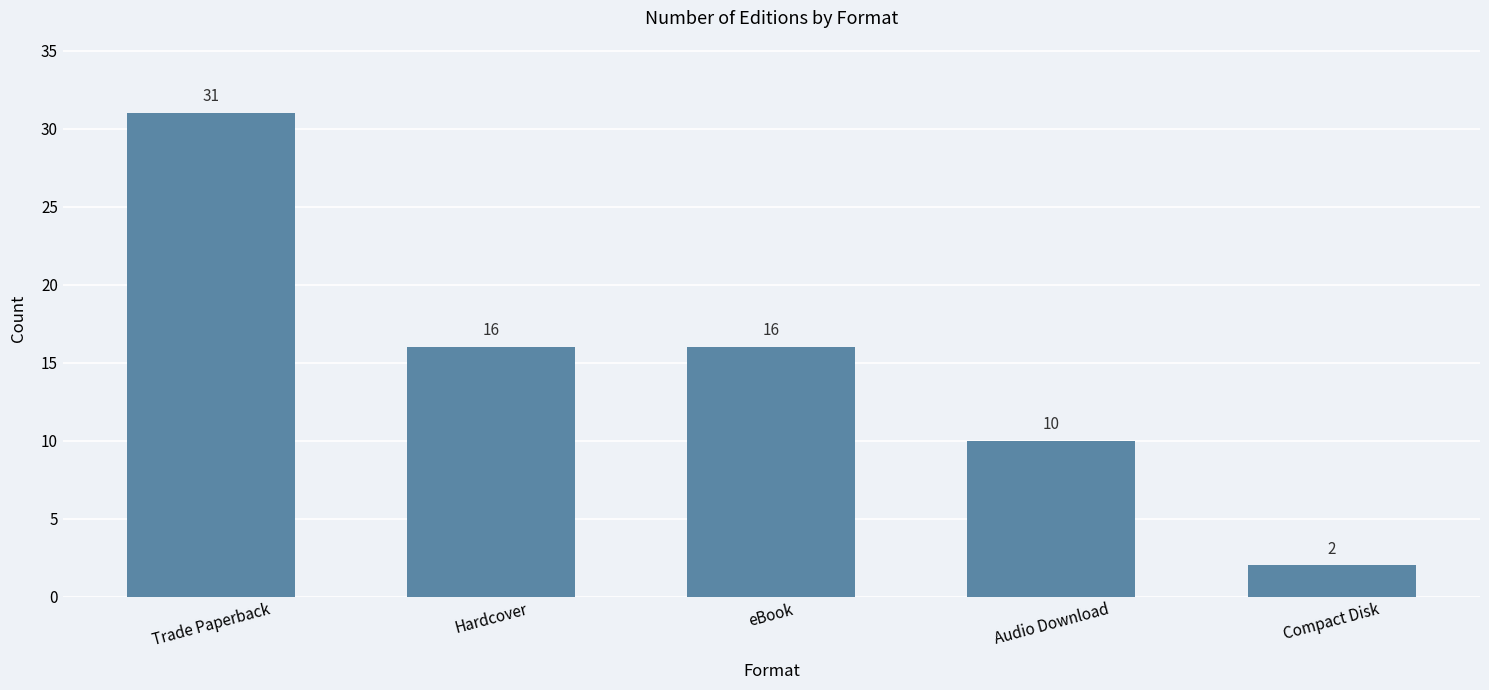

Reading left to right, extract all data points from this chart.

Trade Paperback=31	Hardcover=16	eBook=16	Audio Download=10	Compact Disk=2